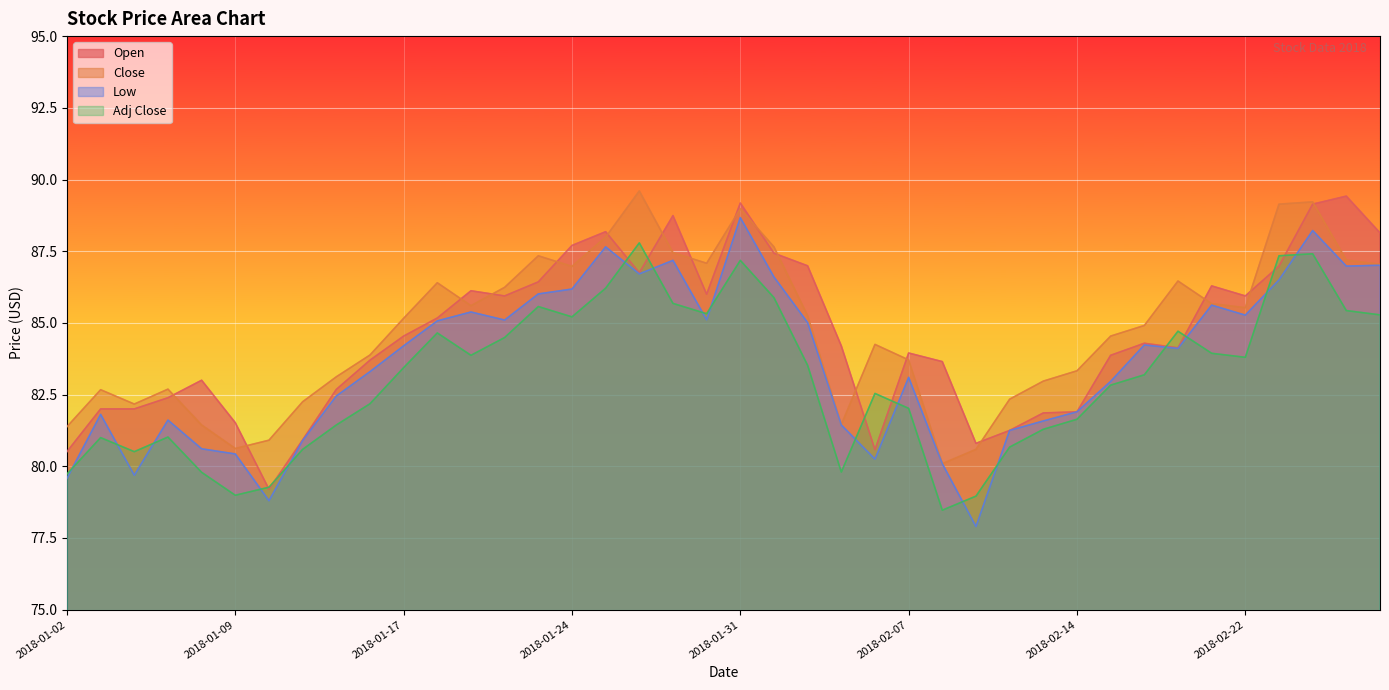

Which category has the highest value in the Open series?

2018-02-27